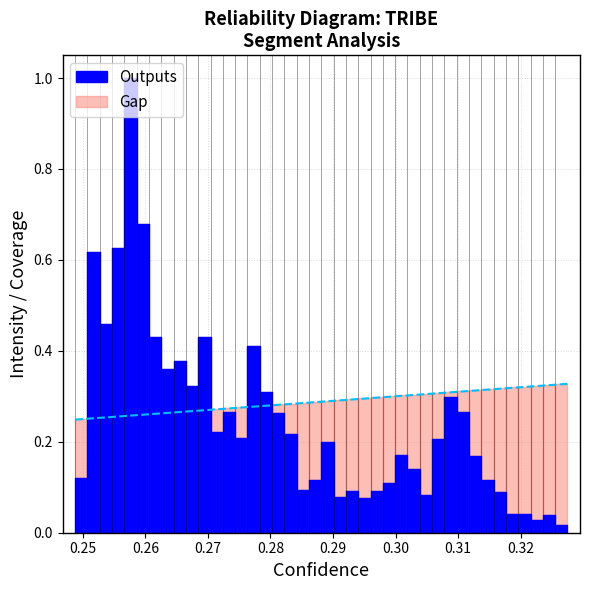

The value of top at 35 is 0.3. True or false?

True